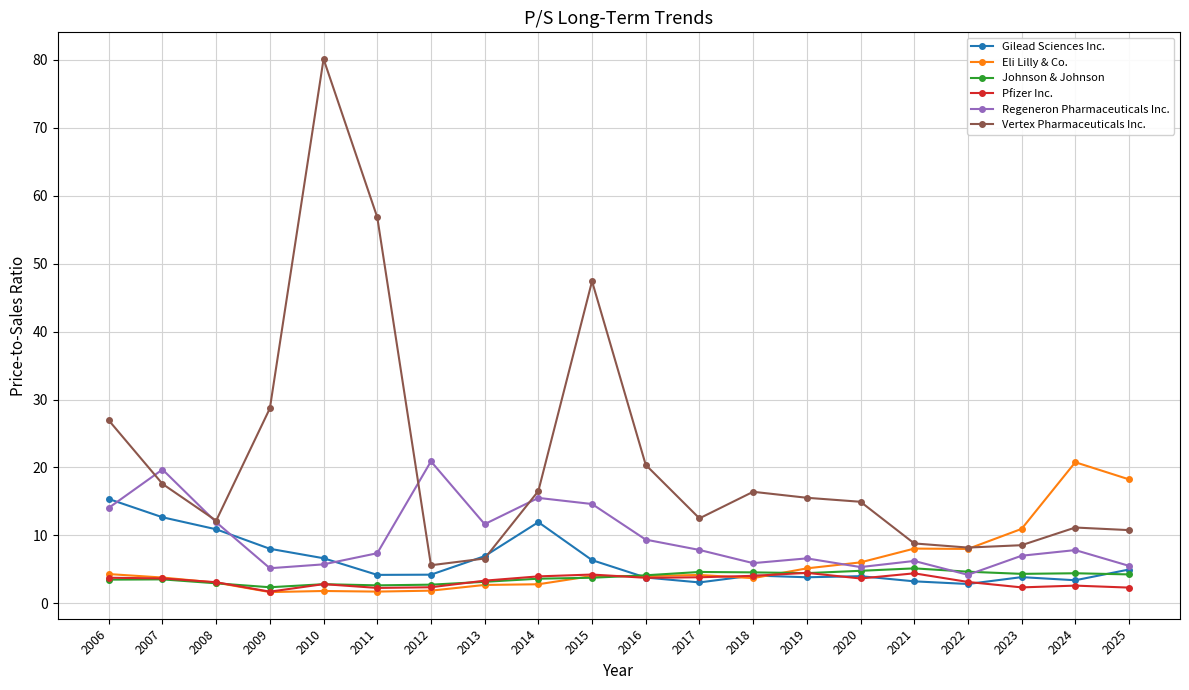

What is the average value of the Vertex Pharmaceuticals Inc. series?

21.3